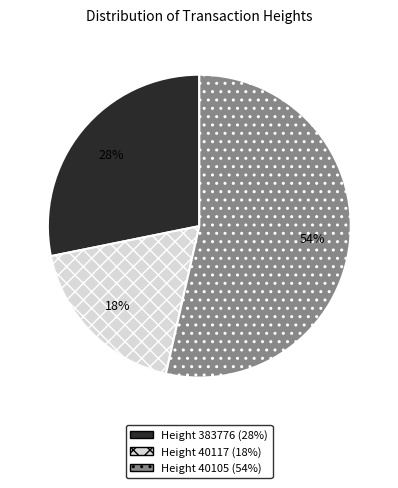

To the nearest percent, what is the average slice percentage?

33%